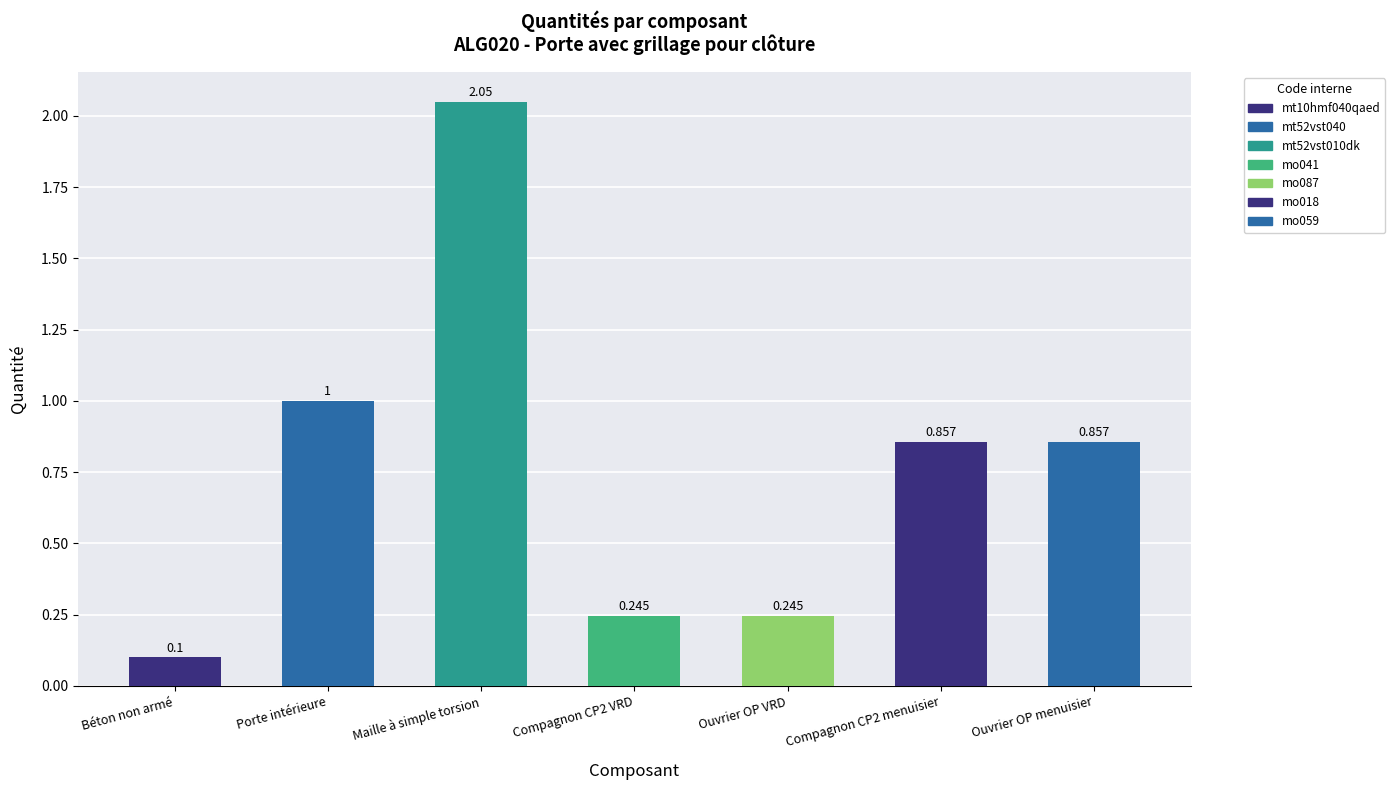

Between Béton non armé and Ouvrier OP menuisier, which is larger?

Ouvrier OP menuisier